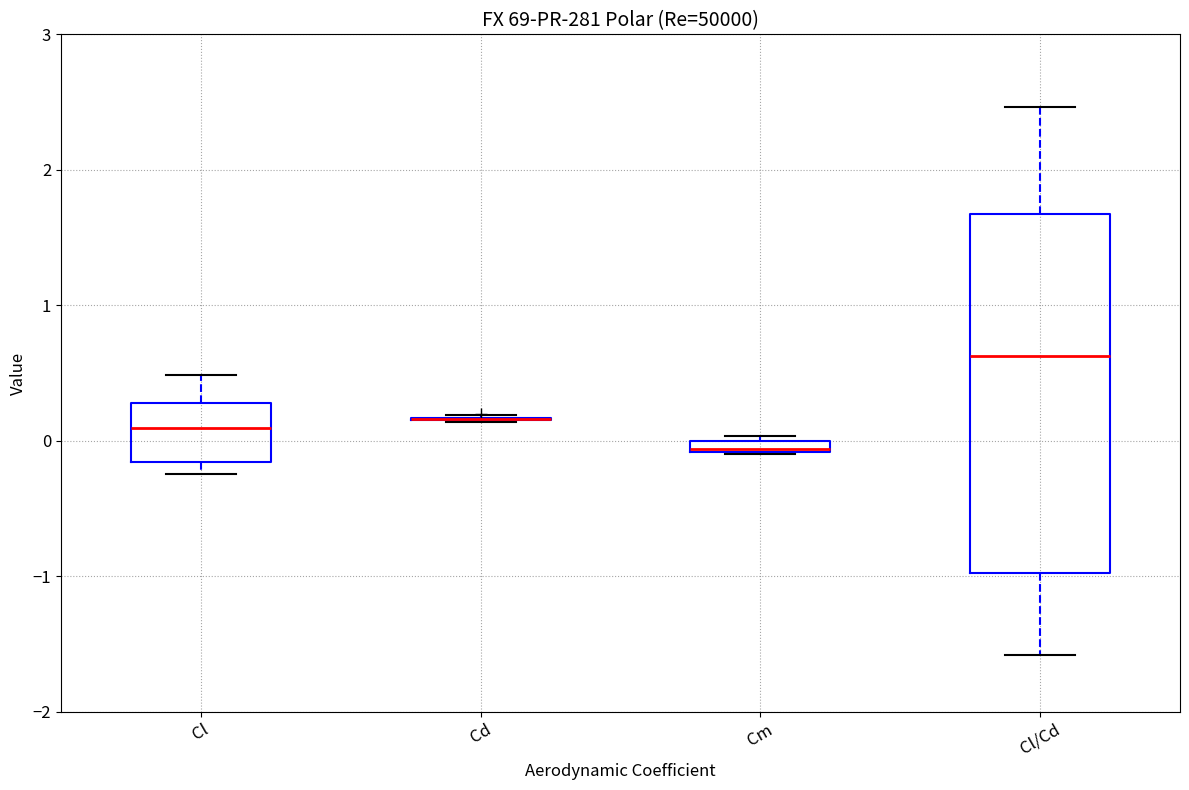

Which box is the tallest, from its lower edge to its upper edge?

Cl/Cd